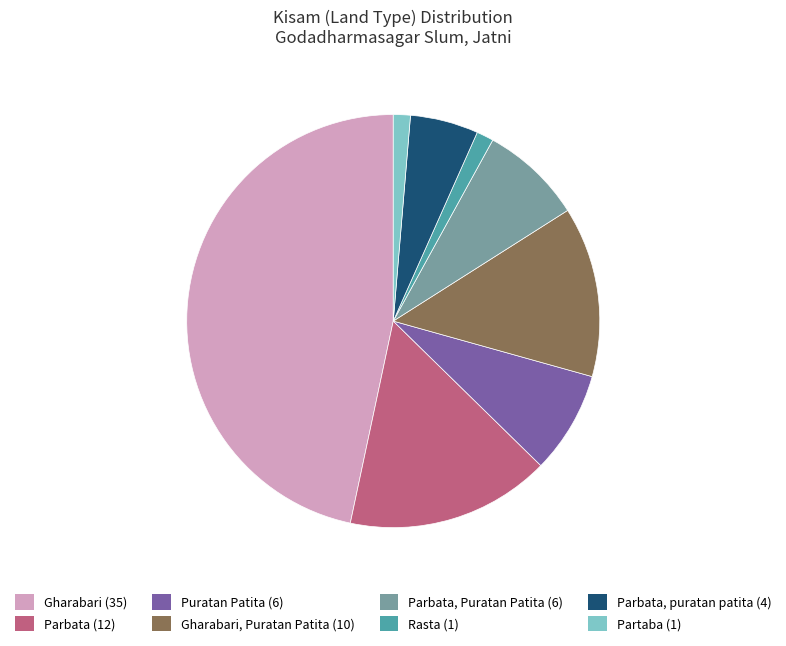

Which slice is the largest?

Gharabari (35)